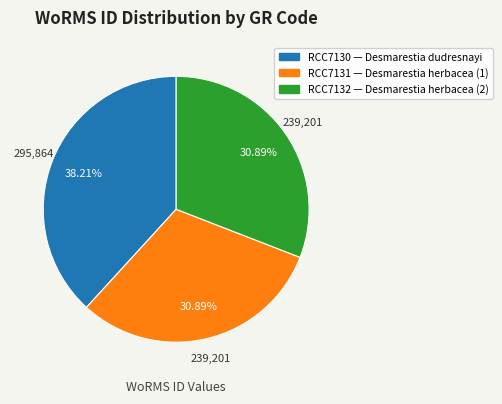

To the nearest percent, what percentage of the pie is RCC7131?

31%